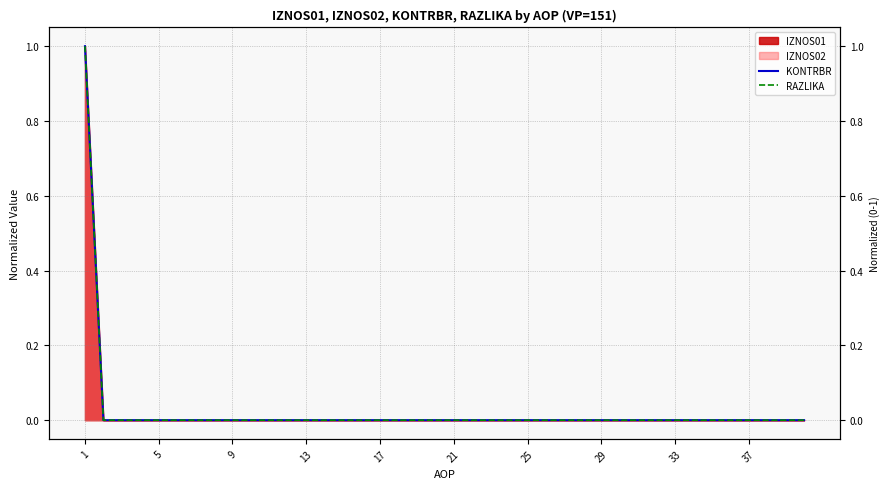

True or false: KONTRBR and RAZLIKA intersect in this chart.

False